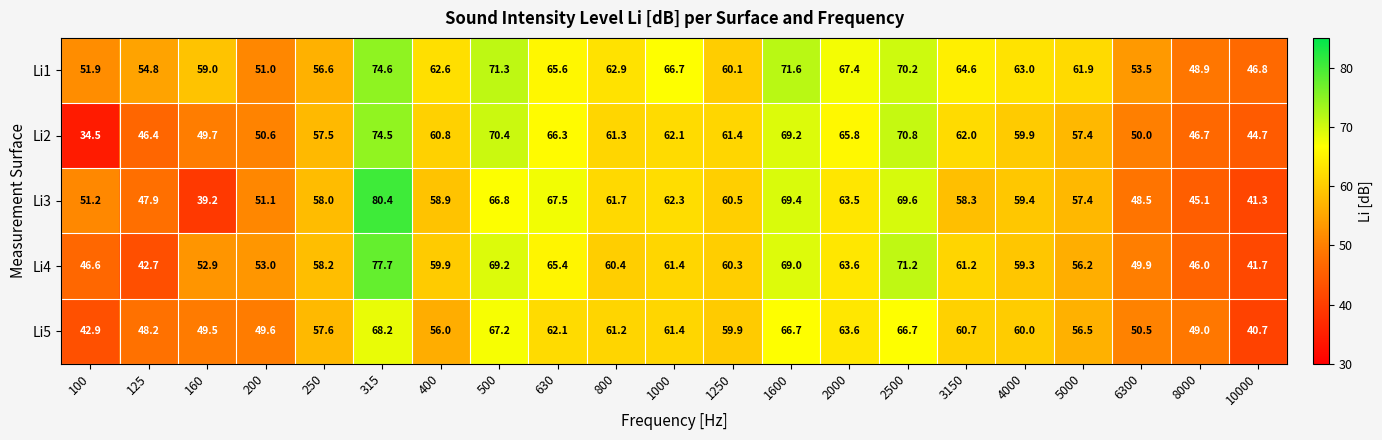

What is the difference between the maximum and minimum values in the Li4 series?

36.0